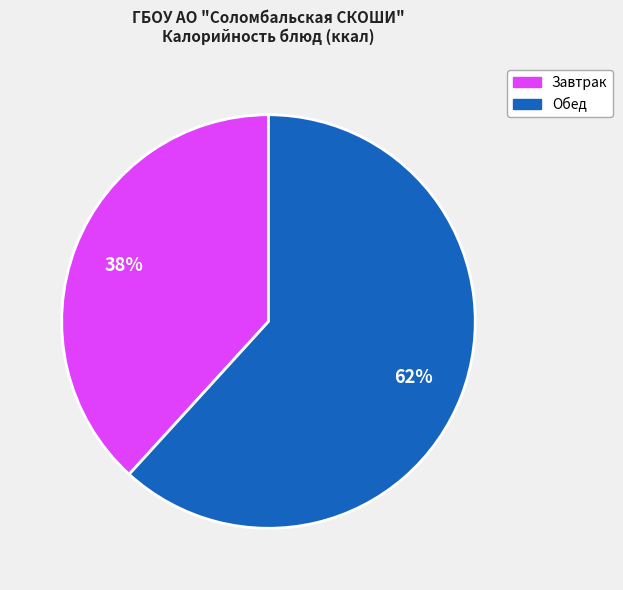

To the nearest percent, what is the difference between the largest and smallest slice percentages?

24%